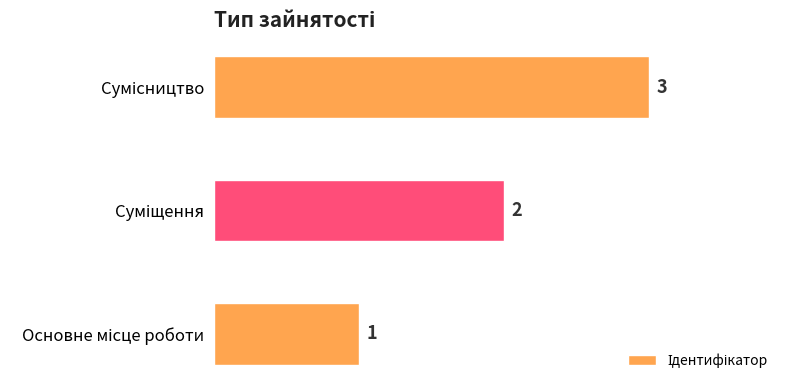

What is the sum of all values?

6